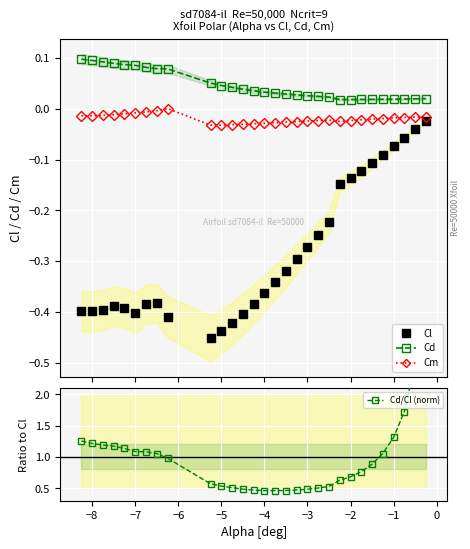

Rank the series by their maximum value, from highest to lowest.

Cd/Cl (norm), Cd, Cm, Cl